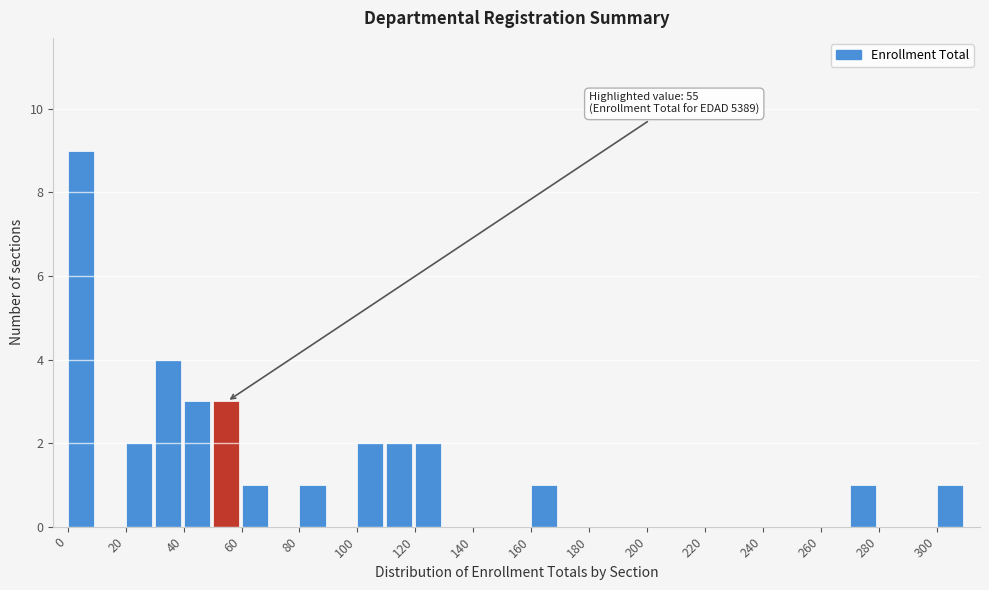

Which range on the x-axis has the tallest bar?

0 to 10